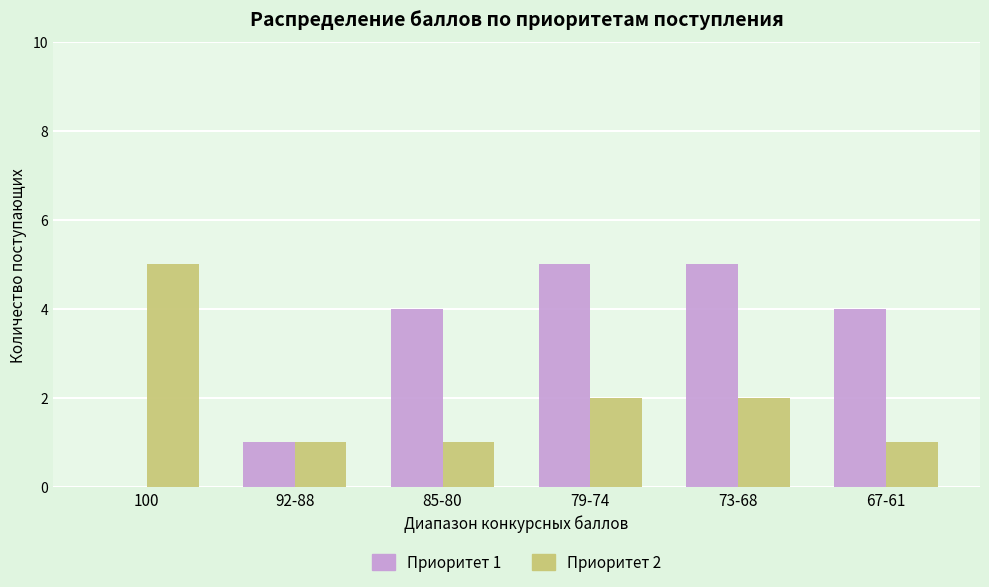

Which series has the largest range (max minus min)?

Приоритет 1